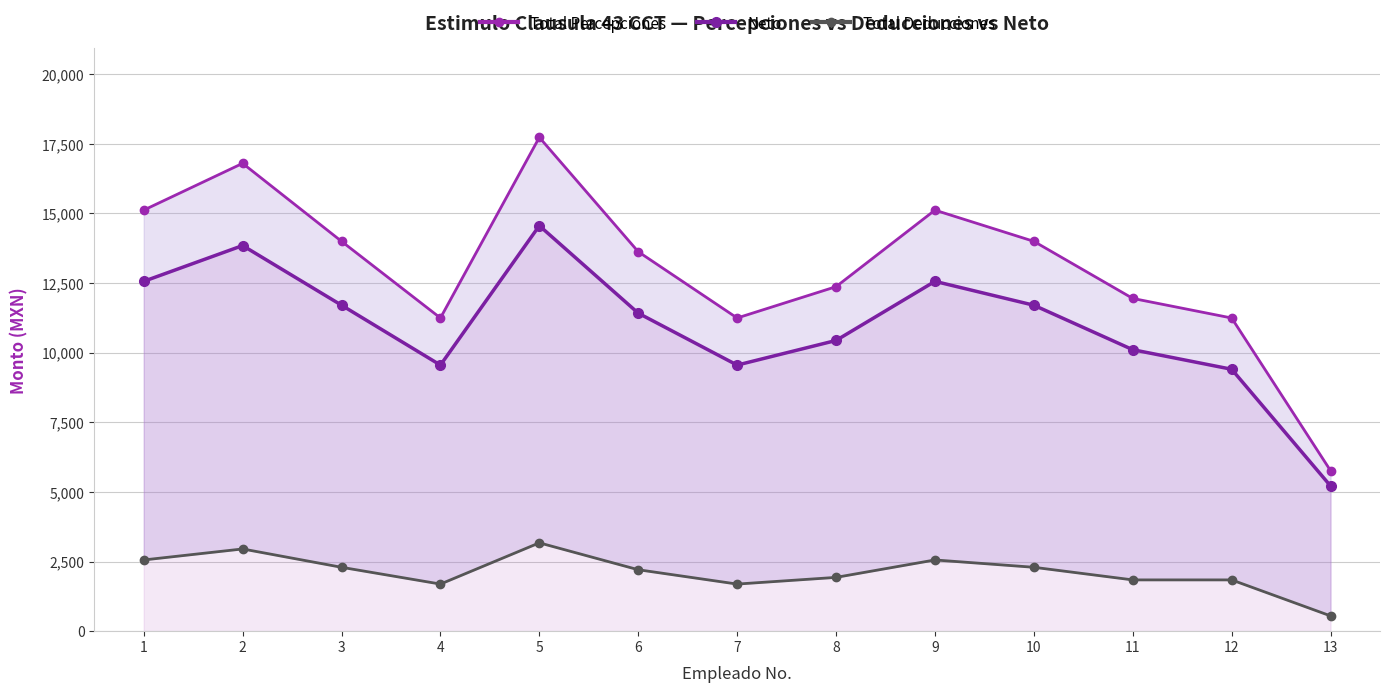

Is it true that Neto equals 12563.2 at 9?

True